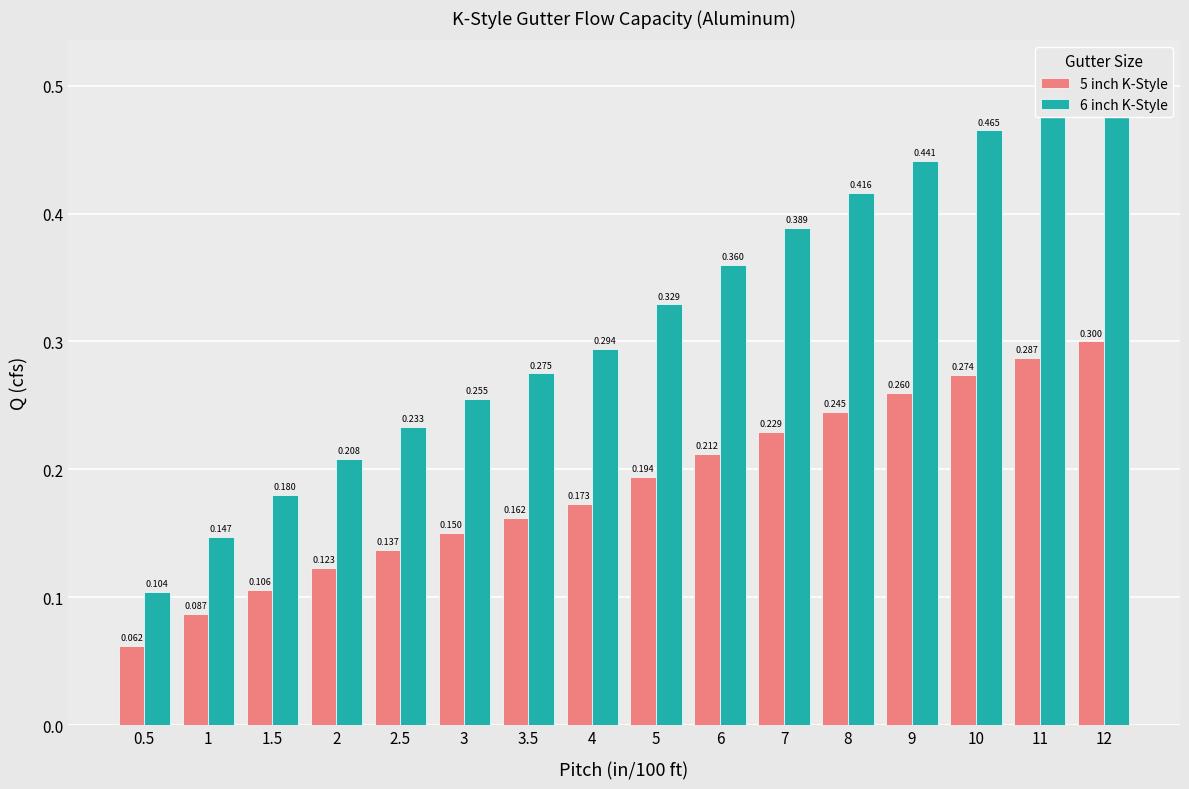

What is the sum of all 6 inch K-Style values?

5.1